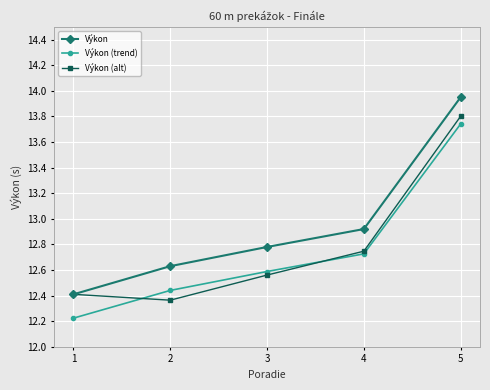

True or false: Výkon (trend) and Výkon cross at least once.

False